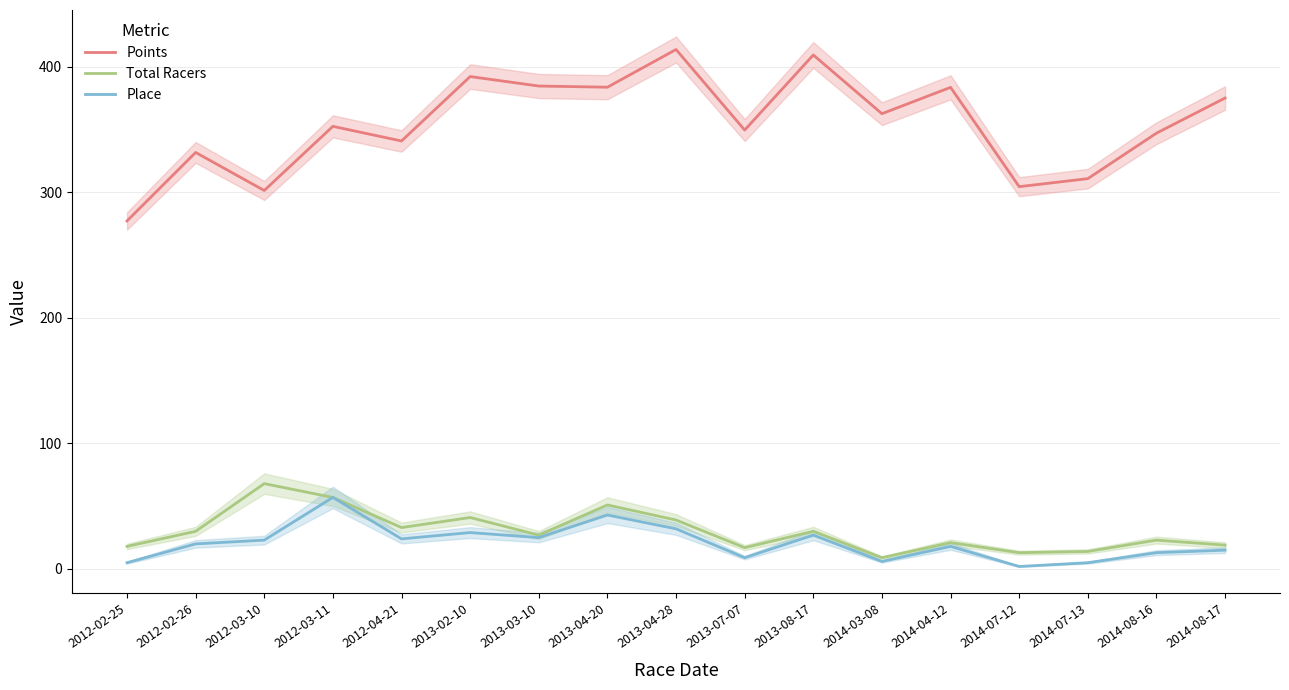

Reading right to left, transcribe all the data shown in this chart.

Points: 2014-08-17=375.1	2014-08-16=347.1	2014-07-13=310.9	2014-07-12=304.5	2014-04-12=383.6	2014-03-08=362.7	2013-08-17=409.4	2013-07-07=349.6	2013-04-28=413.8	2013-04-20=383.8	2013-03-10=384.7	2013-02-10=392.2	2012-04-21=340.9	2012-03-11=352.6	2012-03-10=301.5	2012-02-26=331.8	2012-02-25=277.2
Total Racers: 2014-08-17=19.0	2014-08-16=23.0	2014-07-13=14.0	2014-07-12=13.0	2014-04-12=21.0	2014-03-08=9.0	2013-08-17=30.0	2013-07-07=17.0	2013-04-28=39.0	2013-04-20=51.0	2013-03-10=27.0	2013-02-10=41.0	2012-04-21=33.0	2012-03-11=57.0	2012-03-10=68.0	2012-02-26=30.0	2012-02-25=18.0
Place: 2014-08-17=15.0	2014-08-16=13.0	2014-07-13=5.0	2014-07-12=2.0	2014-04-12=18.0	2014-03-08=6.0	2013-08-17=27.0	2013-07-07=9.0	2013-04-28=32.0	2013-04-20=43.0	2013-03-10=25.0	2013-02-10=29.0	2012-04-21=24.0	2012-03-11=57.0	2012-03-10=23.0	2012-02-26=20.0	2012-02-25=5.0